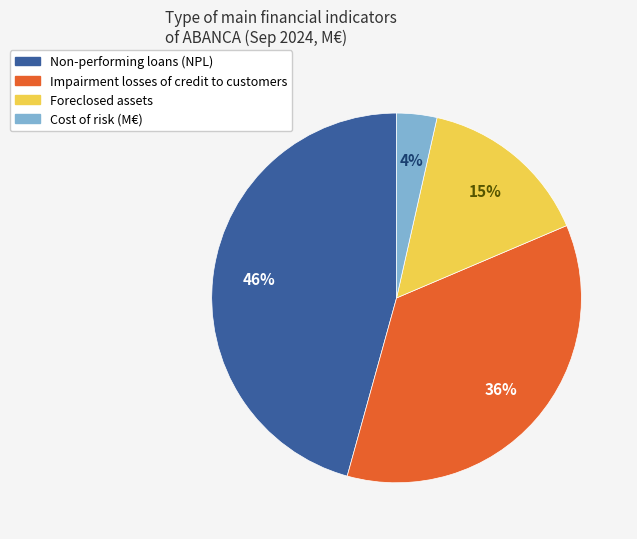

What percentage is the Foreclosed assets slice, to the nearest percent?

15%